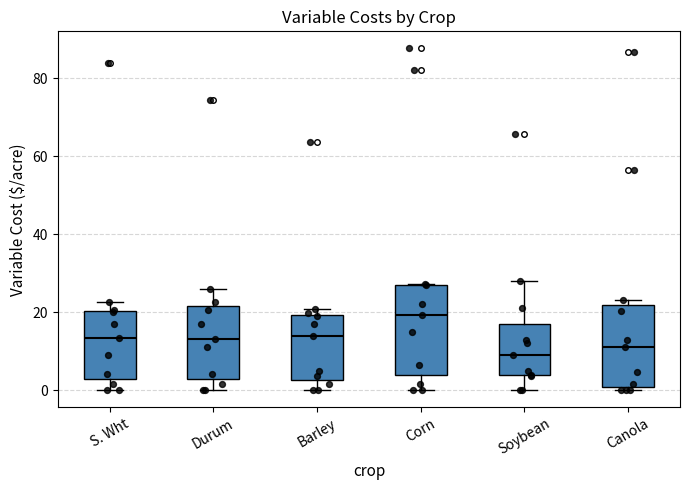

Reading left to right, transcribe this box plot: for each box, give where its median line is, the range the box spans, and where its two whiskers end, as read against the y-axis. The values are not printed on the chart, so give them approximately, as read against the axis.

S. Wht: median 14, box 2 to 20, whiskers 0 to 22
Durum: median 14, box 2 to 22, whiskers 0 to 26
Barley: median 14, box 2 to 20, whiskers 0 to 20 (just above the box's upper edge)
Corn: median 20, box 4 to 28, whiskers 0 to 28
Soybean: median 10, box 4 to 16, whiskers 0 to 28
Canola: median 12, box 0 to 22, whiskers 0 (just below the box's lower edge) to 24